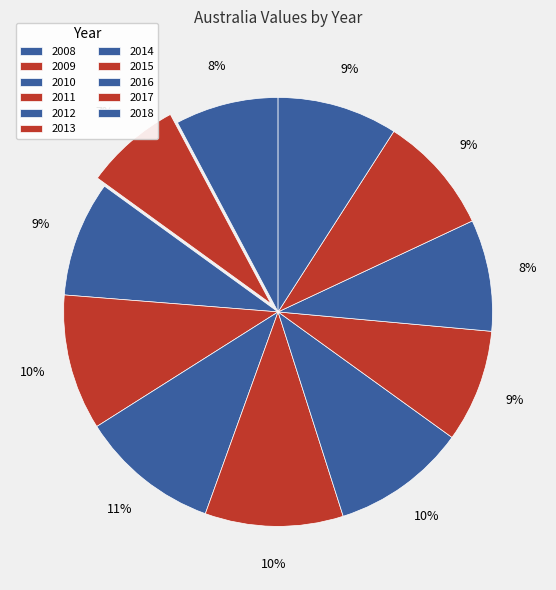

What percentage is the 2012 slice, to the nearest percent?

11%